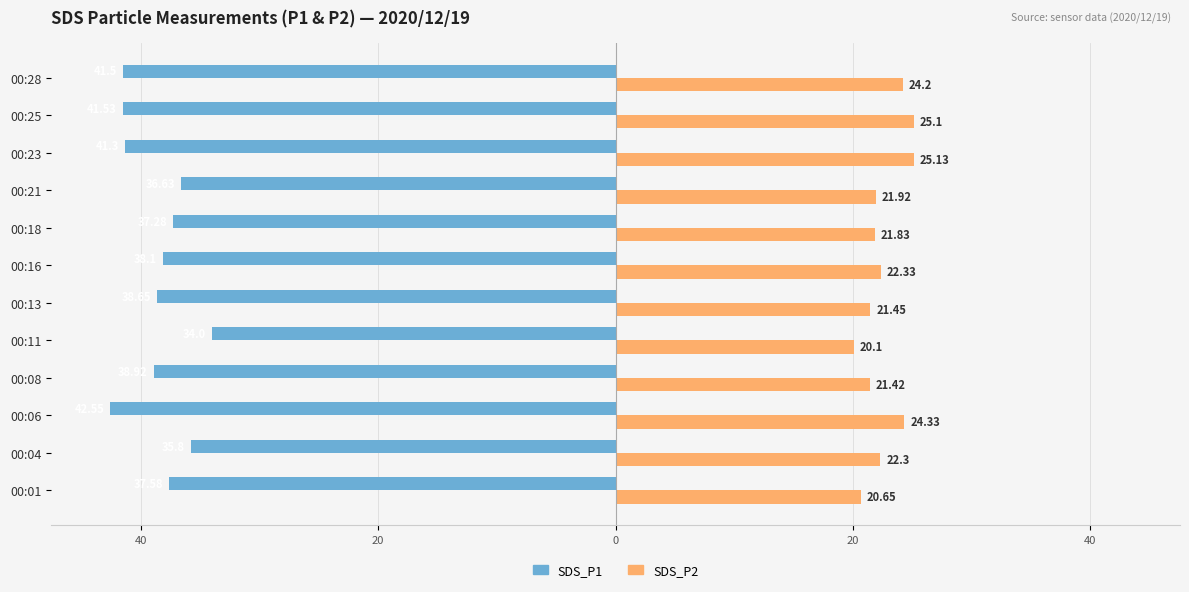

What are all the series names shown in the legend?

SDS_P1, SDS_P2